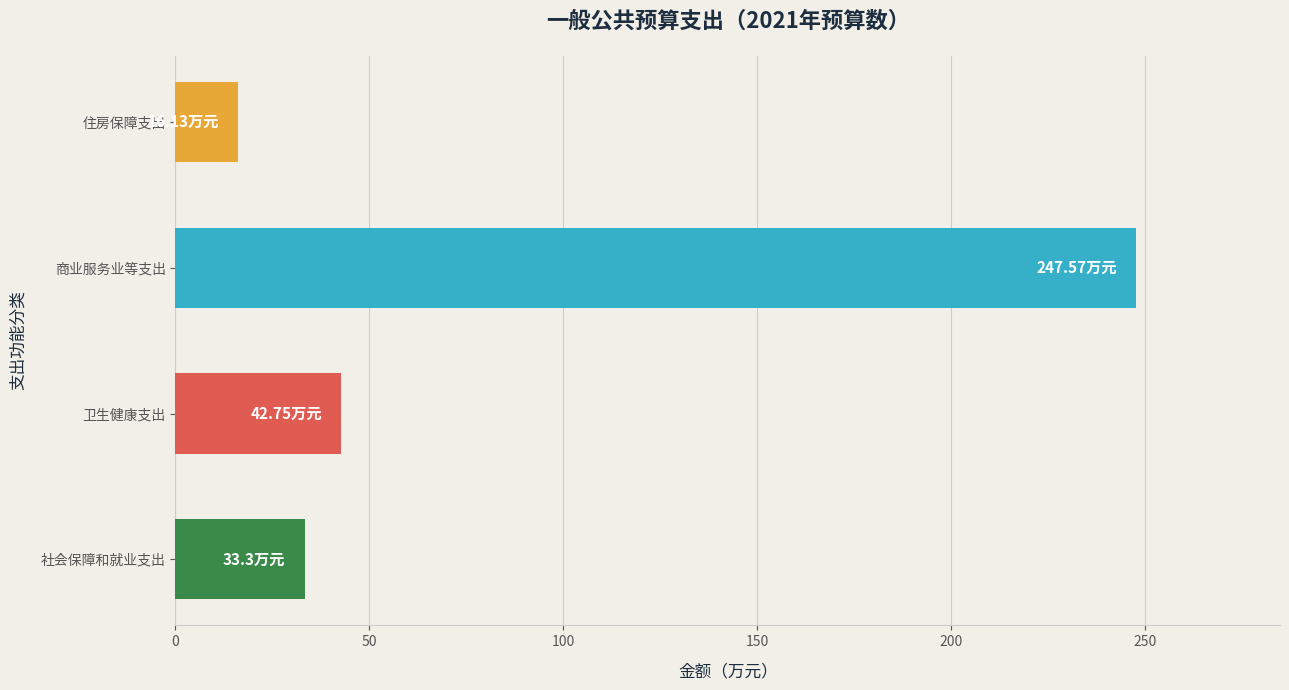

Between 卫生健康支出 and 商业服务业等支出, which is larger?

商业服务业等支出